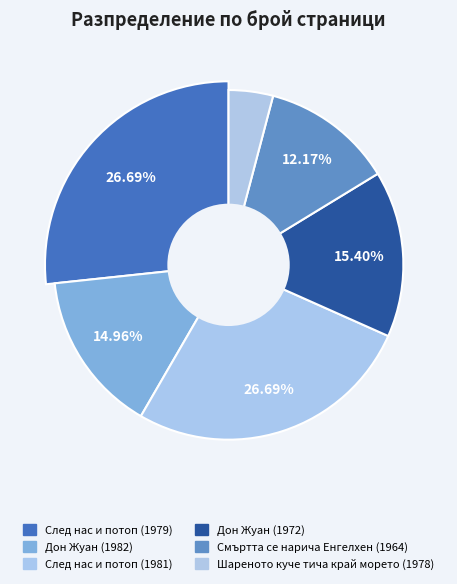

True or false: След нас и потоп (1979) accounts for 40% of the total.

False